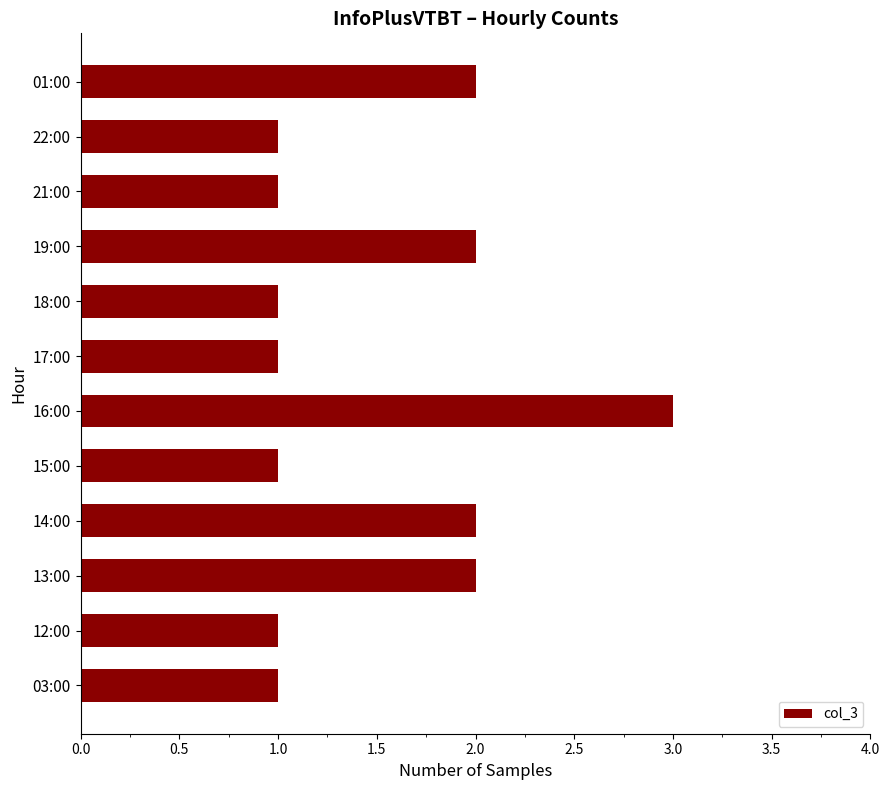

Reading bottom to top, transcribe all the data shown in this chart.

1	1	2	2	1	3	1	1	2	1	1	2